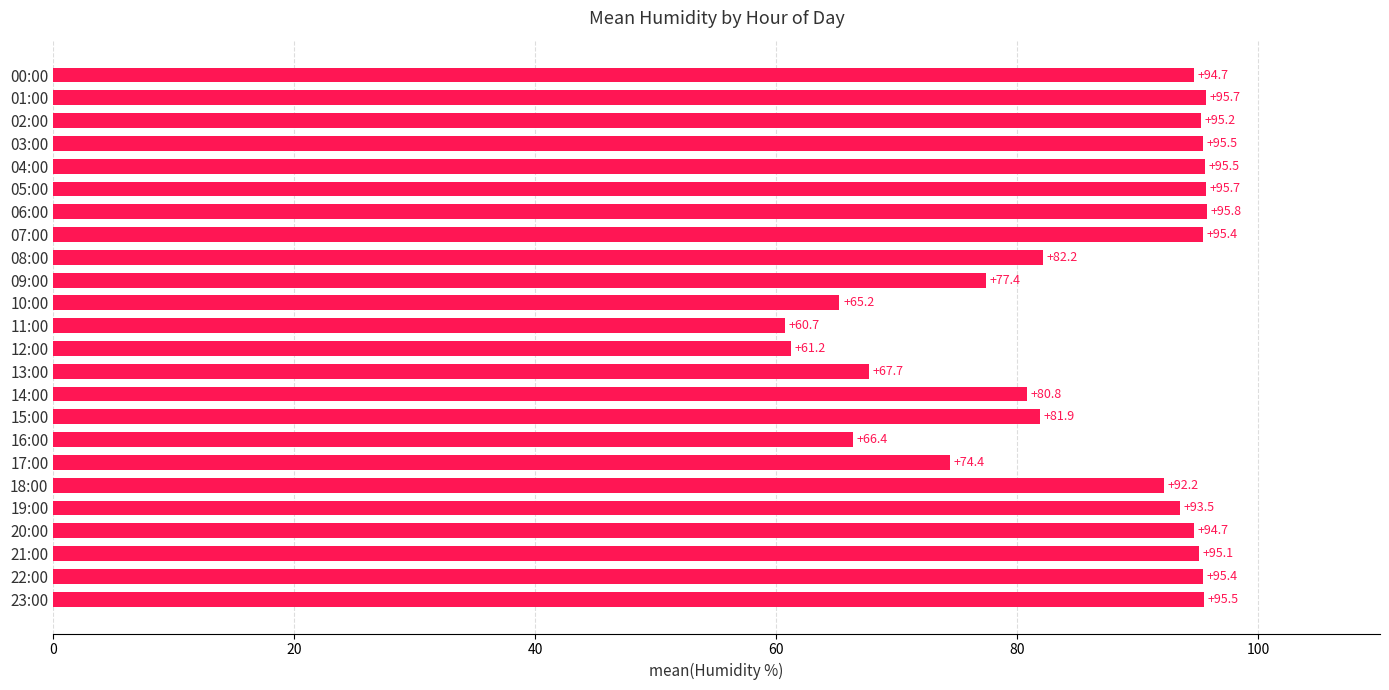

What is the minimum value shown in the chart?

60.7